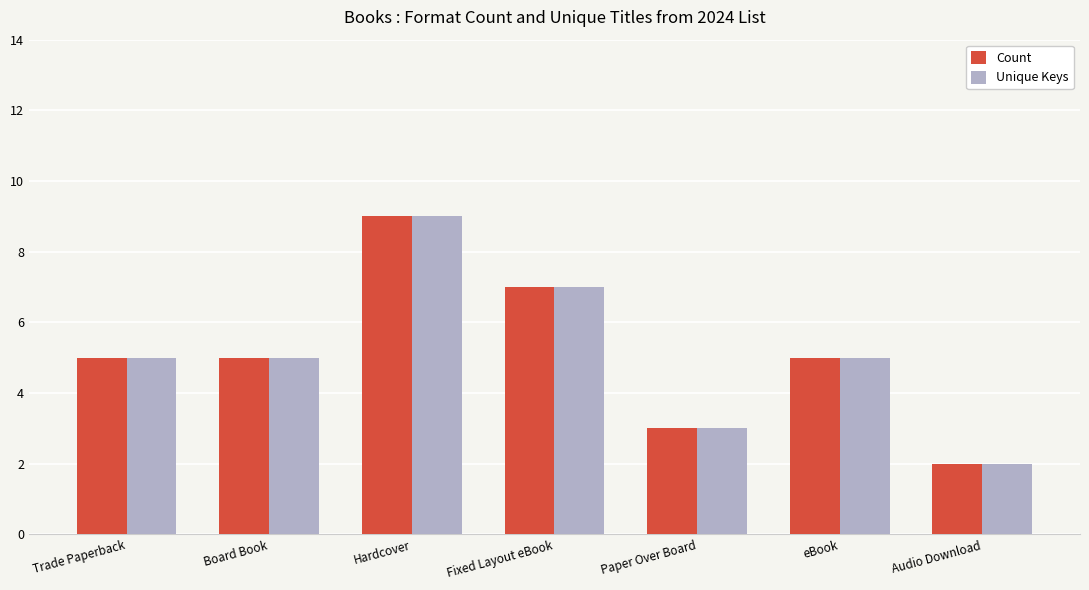

What are all the series names shown in the legend?

Count, Unique Keys